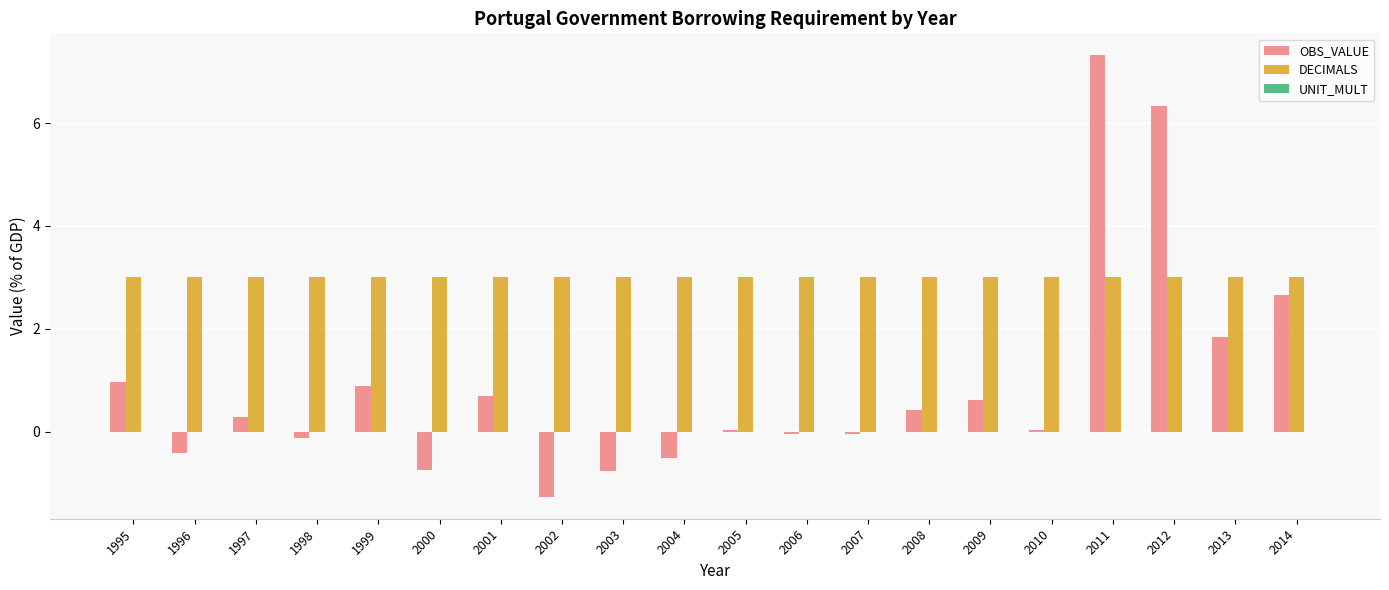

What is the difference between the highest and lowest values at 2006?

3.0